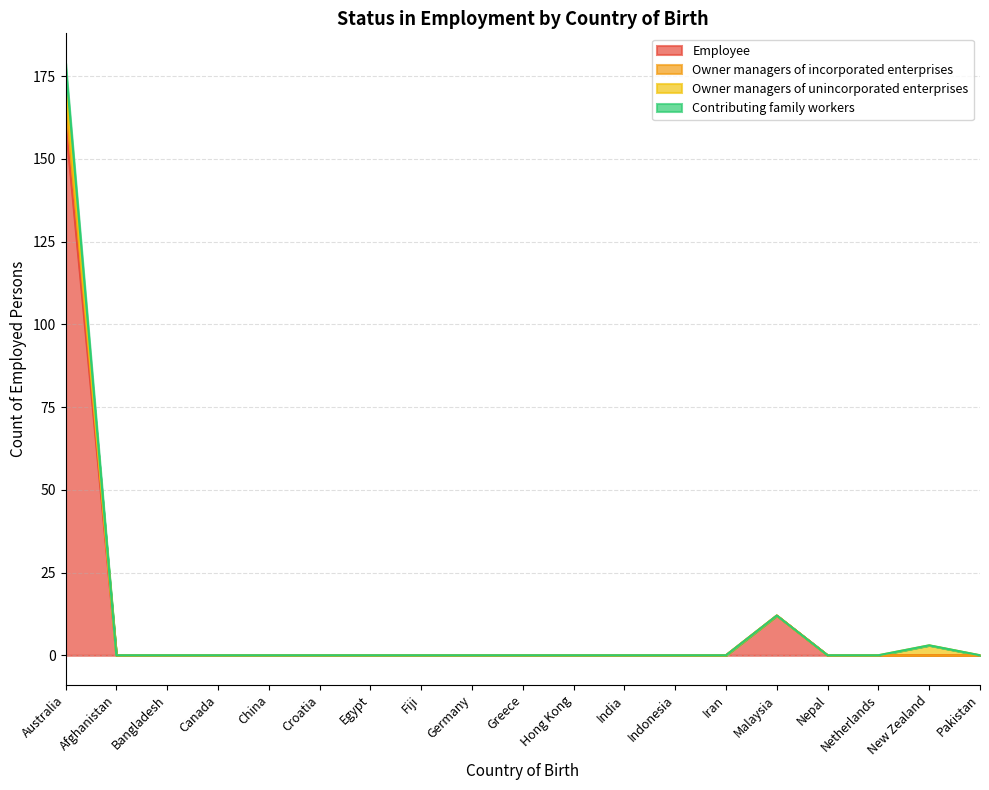

The value of Owner managers of incorporated enterprises at Canada is 0. True or false?

True